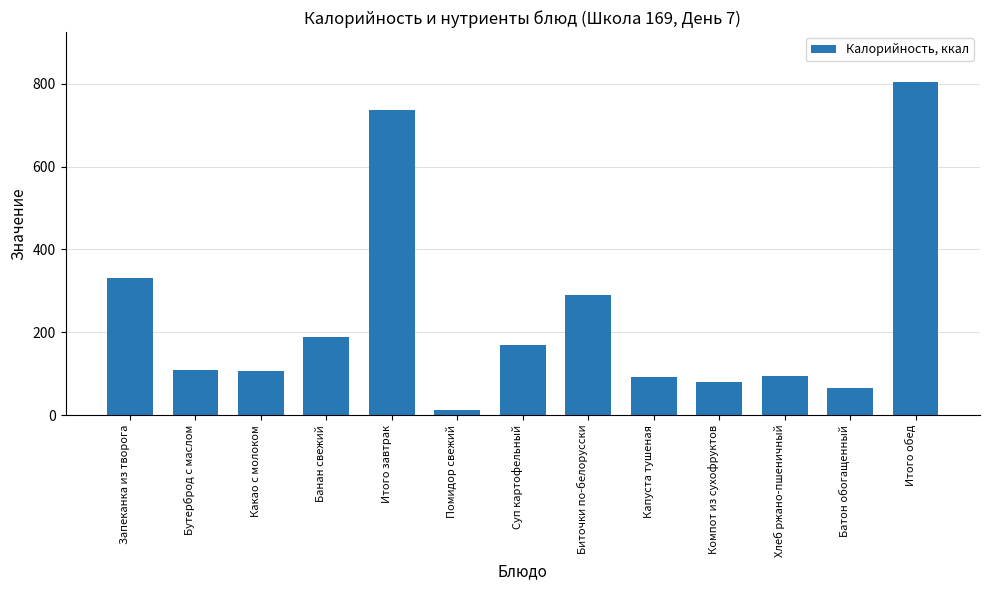

Count the number of categories in the chart.

13